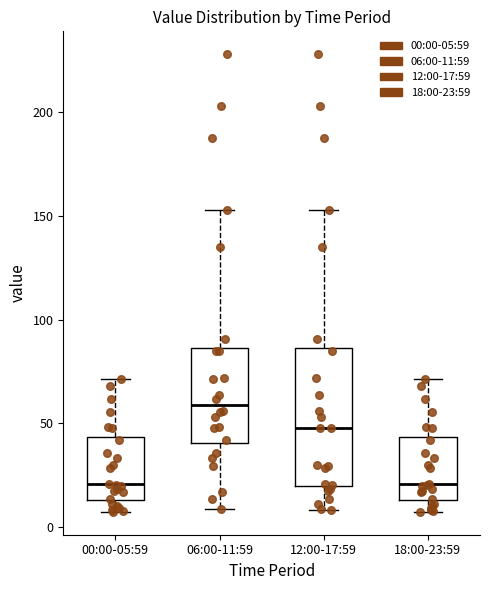

Which box has the highest median line?

06:00-11:59